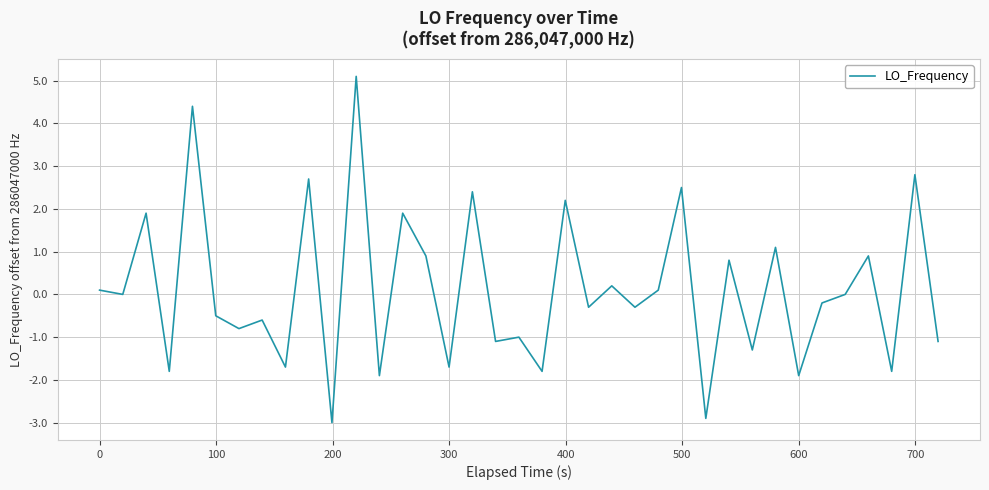

True or false: the data has more than 1 interior local peaks.

True